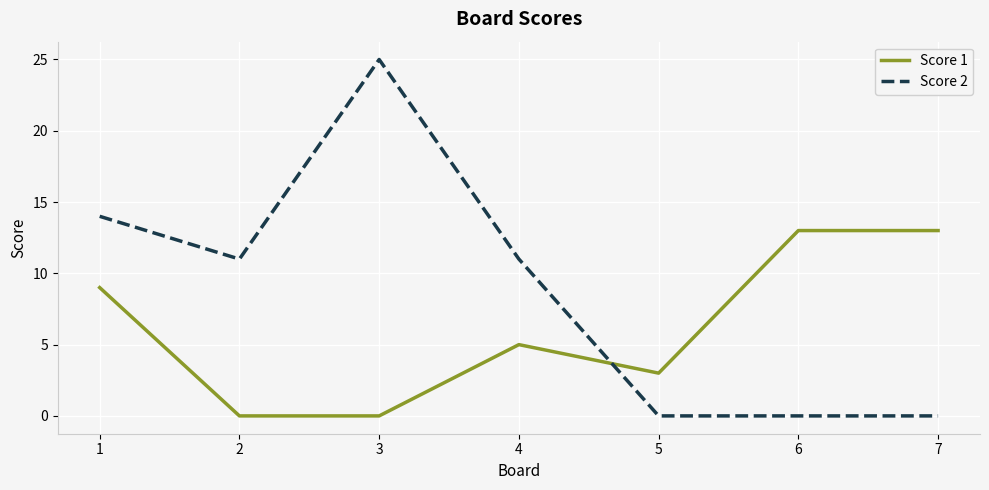

Reading right to left, list all the values displayed in this chart.

Score 1: 7=13	6=13	5=3	4=5	3=0	2=0	1=9
Score 2: 7=0	6=0	5=0	4=11	3=25	2=11	1=14